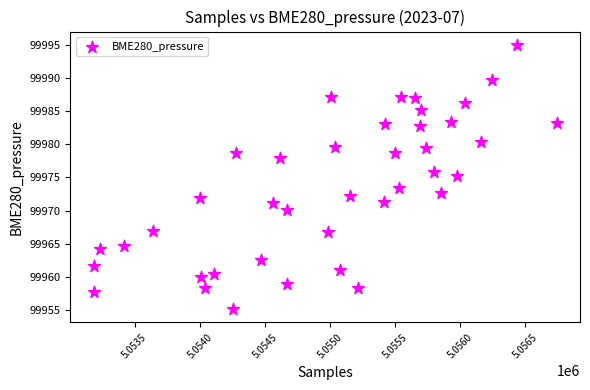

What is the range of X values (max minus min)?

3556.0